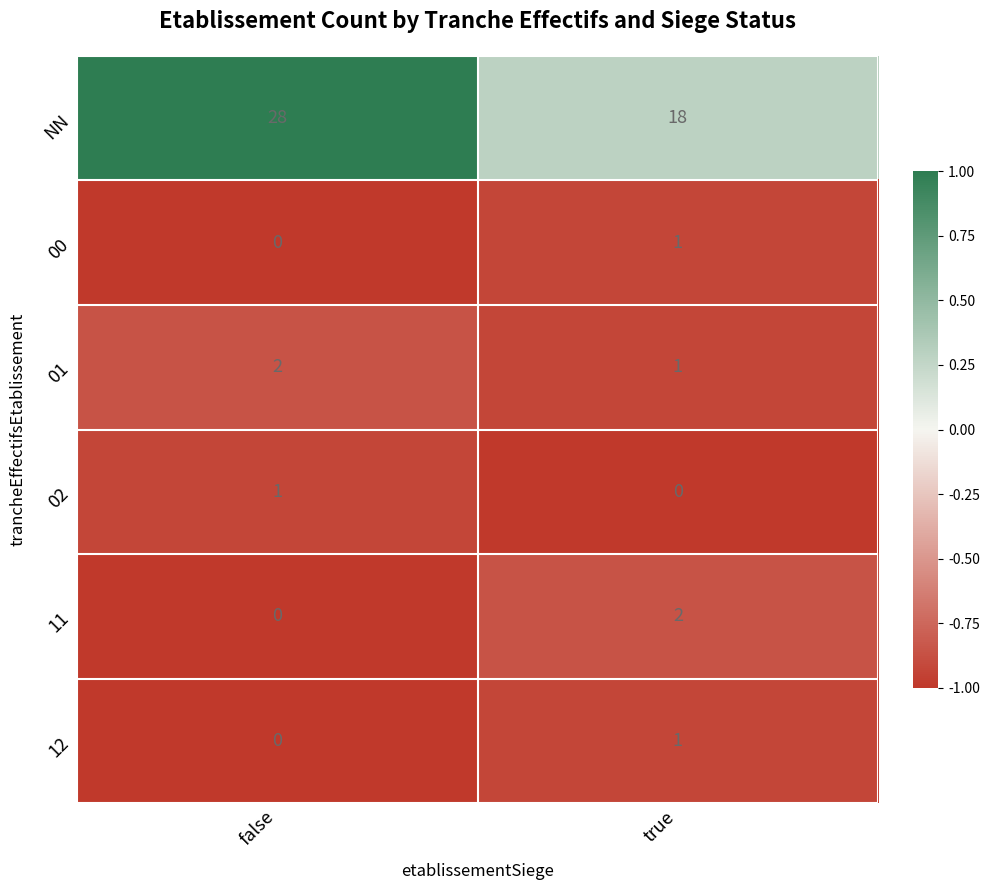

At which label is 12 closest to 0?

false